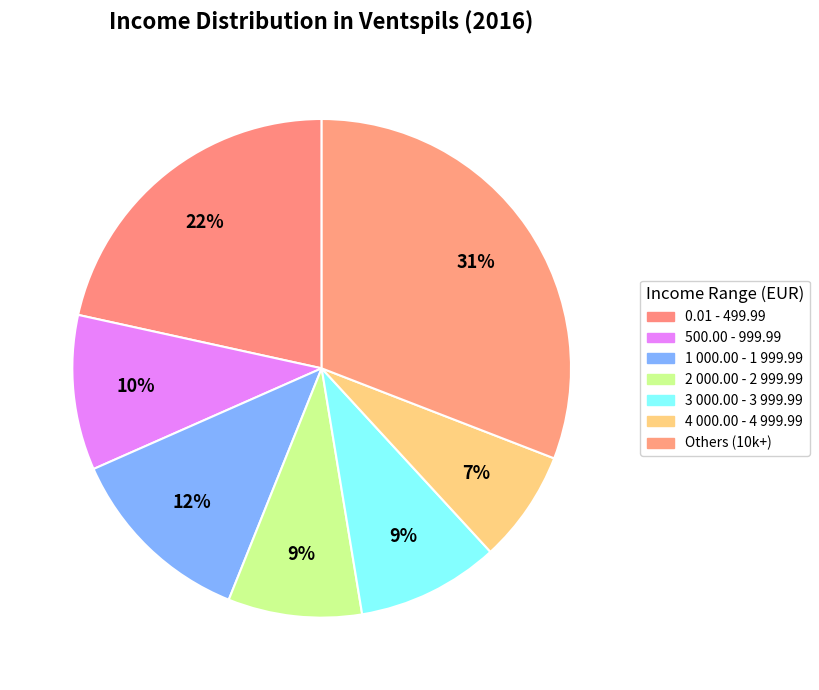

How many slices are in this pie chart?

7